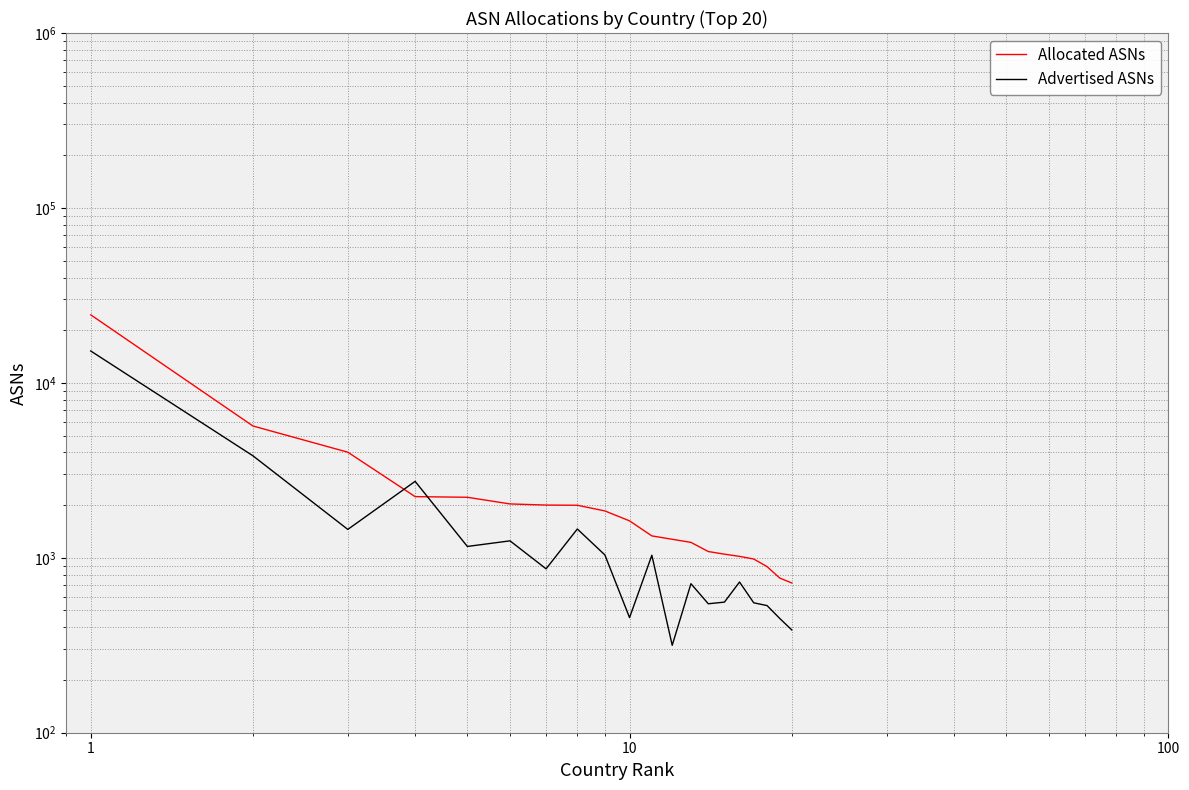

Is this an area chart (filled region under the line)?

No